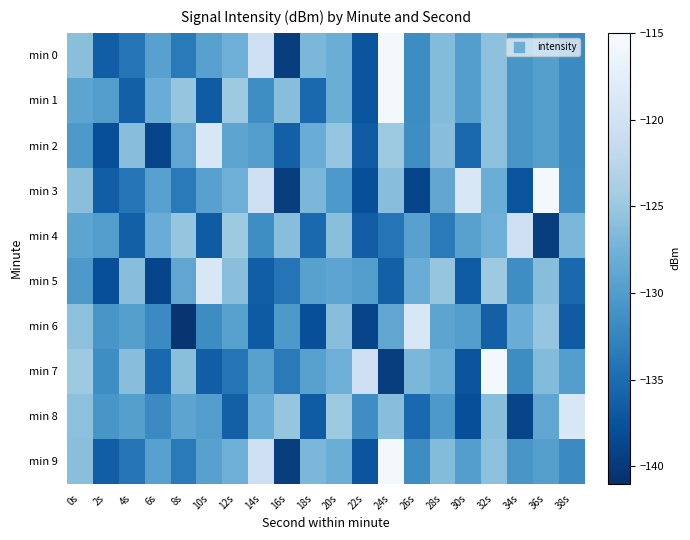

Rank the series by their maximum value, from highest to lowest.

min 0, min 1, min 3, min 7, min 9, min 2, min 5, min 6, min 8, min 4